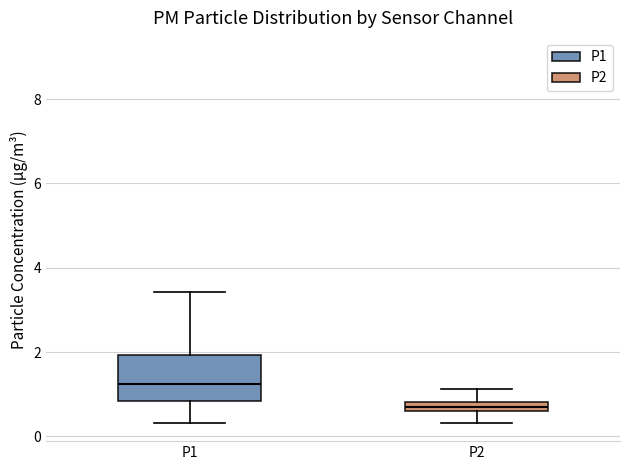

Comparing the boxes themselves (not the whiskers), which one is the tallest?

P1